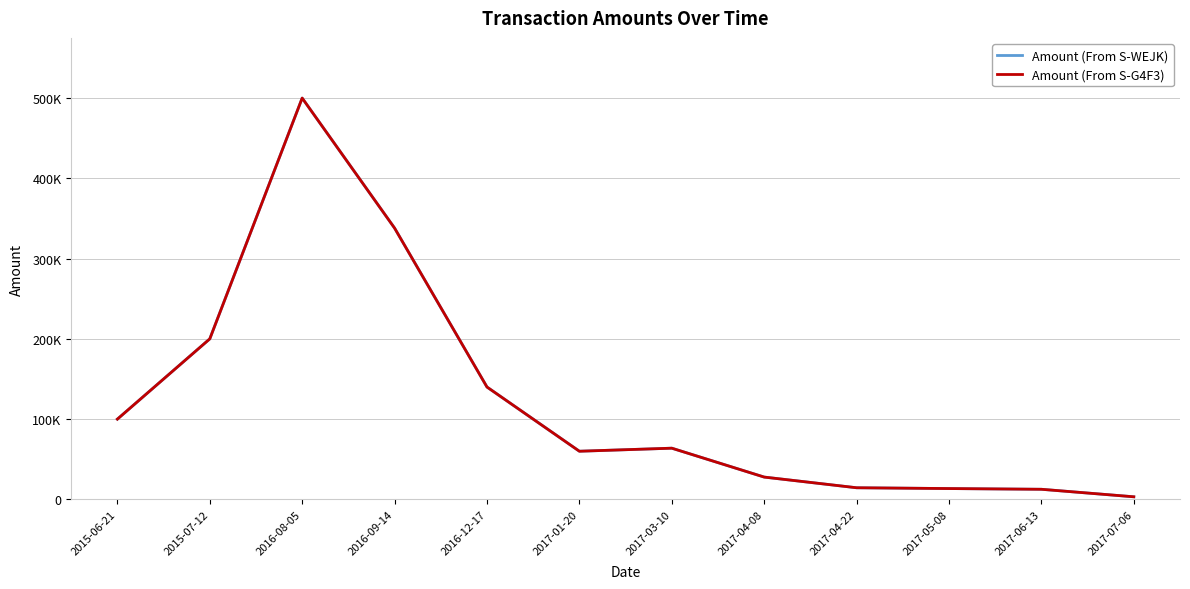

At which label is Amount (From S-G4F3) closest to 251618?

2015-07-12